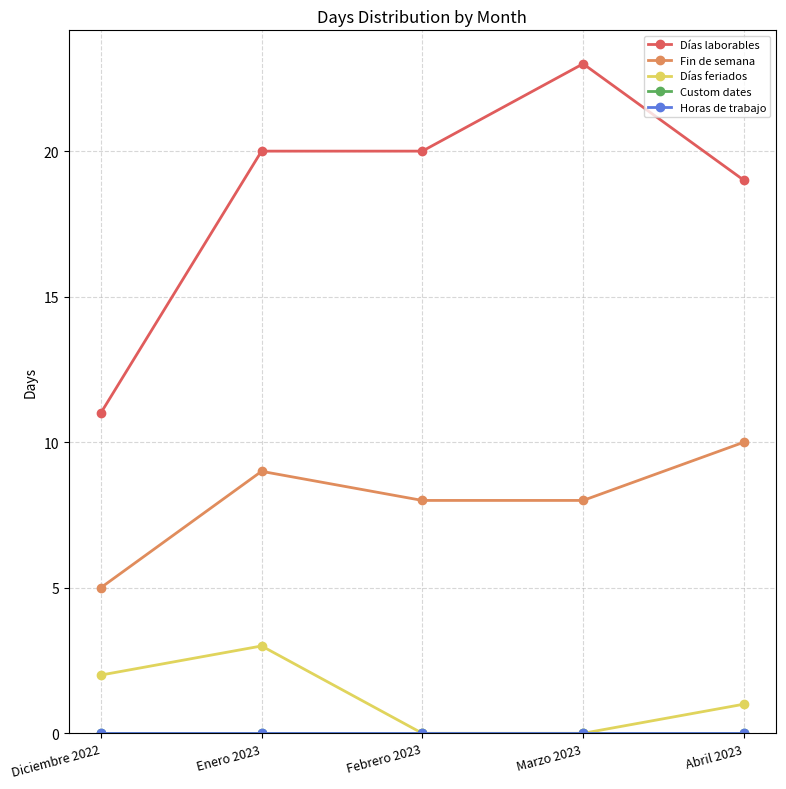

Between Enero 2023 and Diciembre 2022, which is larger?

Enero 2023